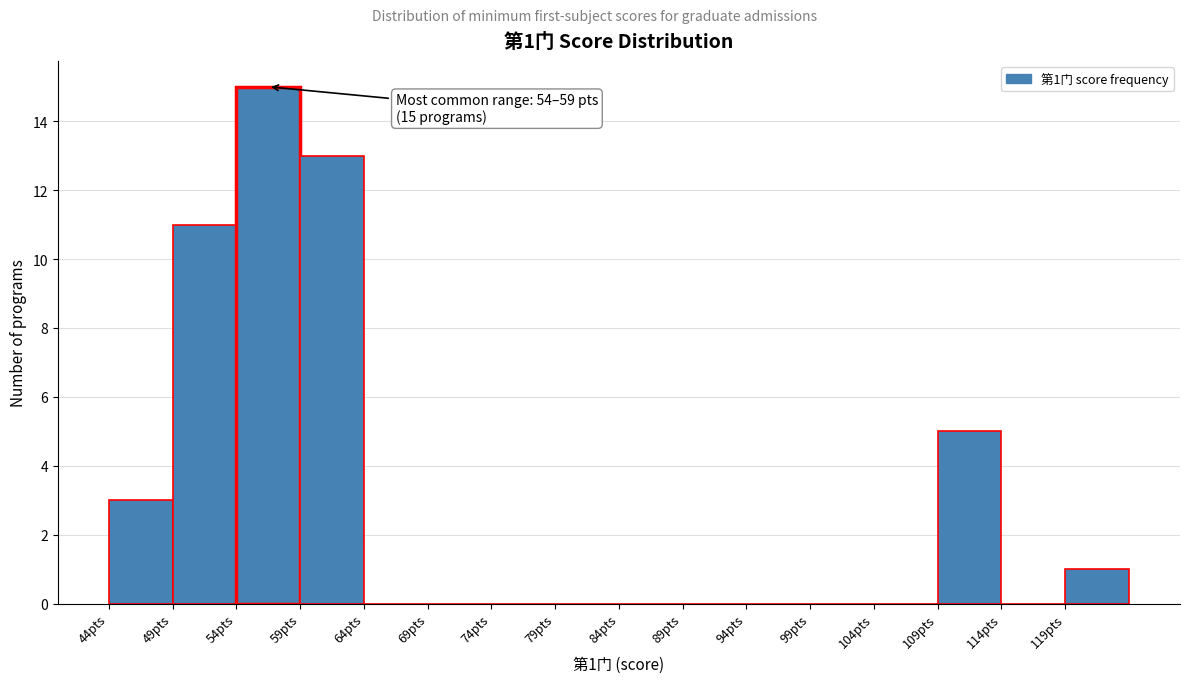

Which range on the x-axis has the tallest bar?

54 to 59